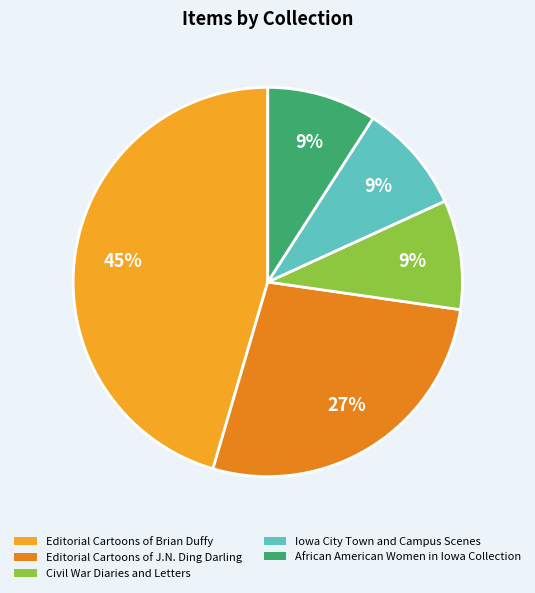

What is the largest slice in the pie chart?

Editorial Cartoons of Brian Duffy